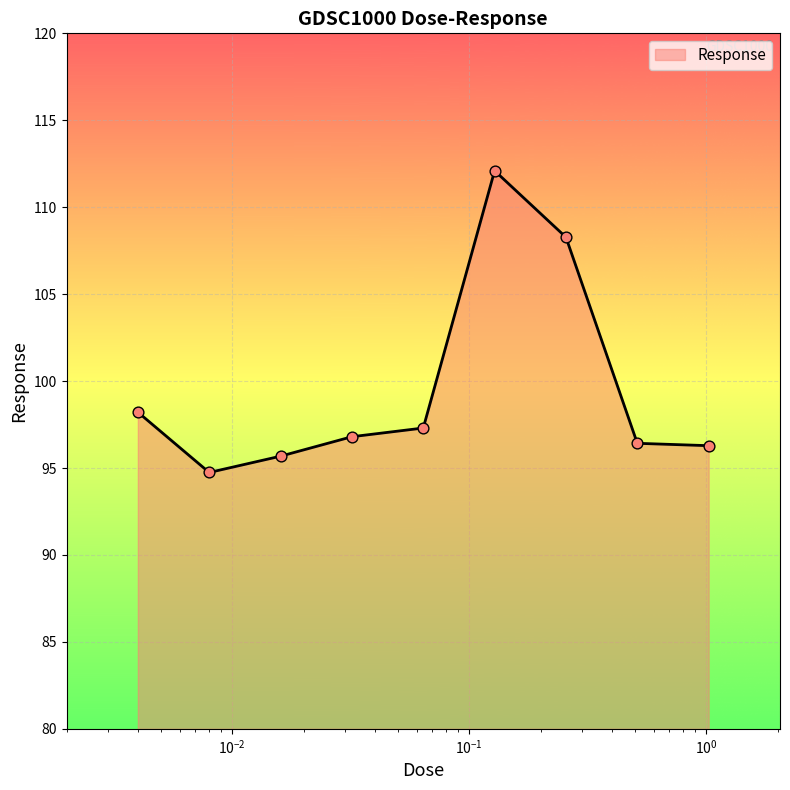

What is the greatest value displayed?

112.1